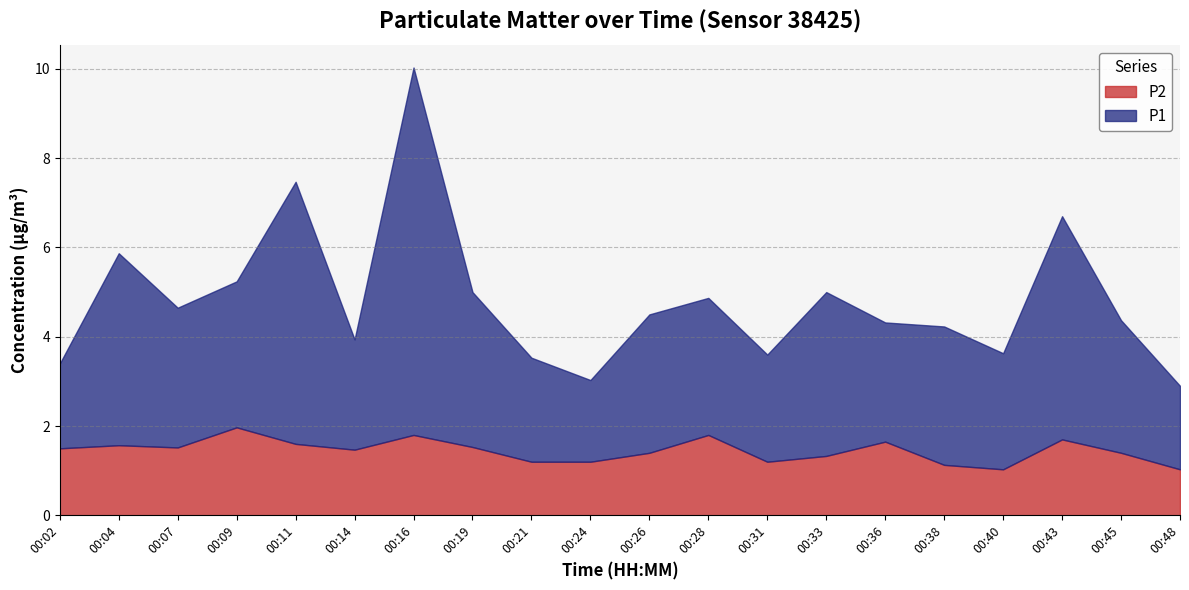

What is the sum of the P2 values at 00:33 and 00:19?

2.9